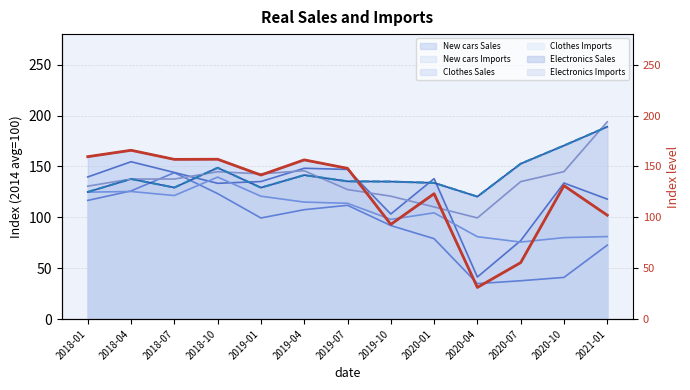

Is it true that Electronics Imports equals 127.2 at 2019-07?

True